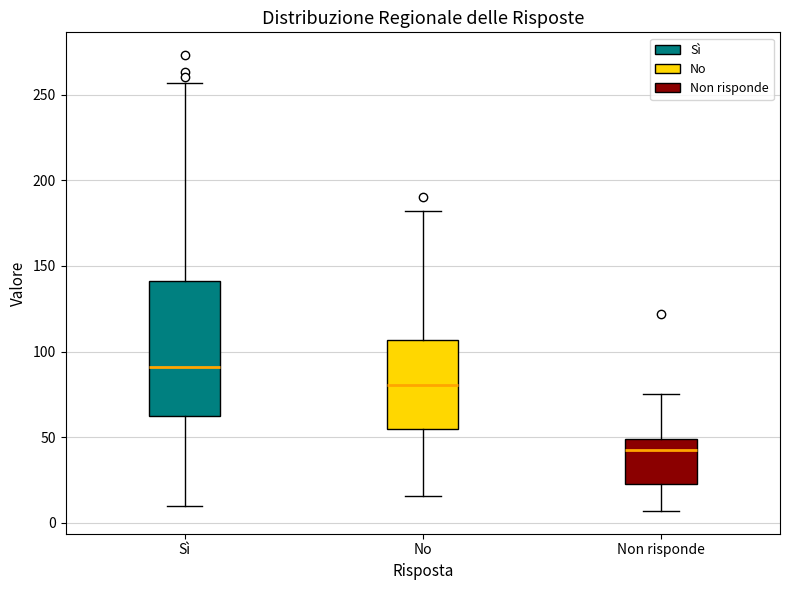

Reading left to right, transcribe this box plot: for each box, give where its median line is, the range the box spans, and where its two whiskers end, as read against the y-axis. The values are not printed on the chart, so give them approximately, as read against the axis.

Sì: median 90, box 65 to 140, whiskers 10 to 255
No: median 80, box 55 to 105, whiskers 15 to 180
Non risponde: median 45, box 25 to 50, whiskers 5 to 75